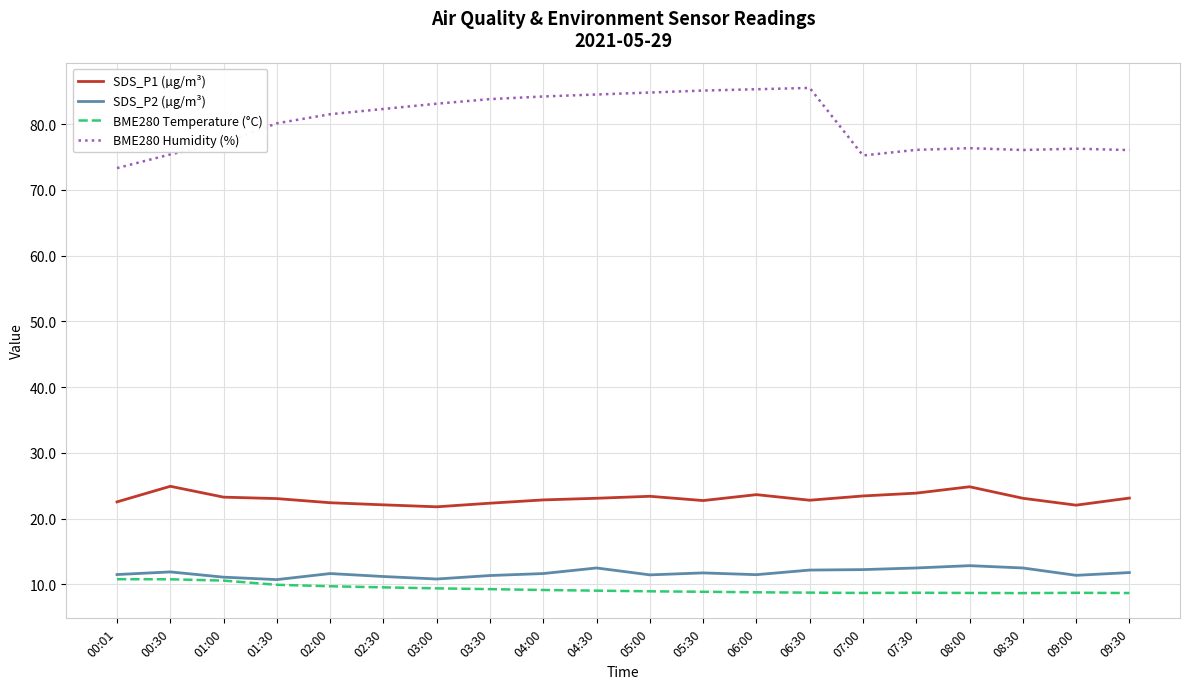

True or false: BME280 Humidity (%) and BME280 Temperature (°C) intersect in this chart.

False